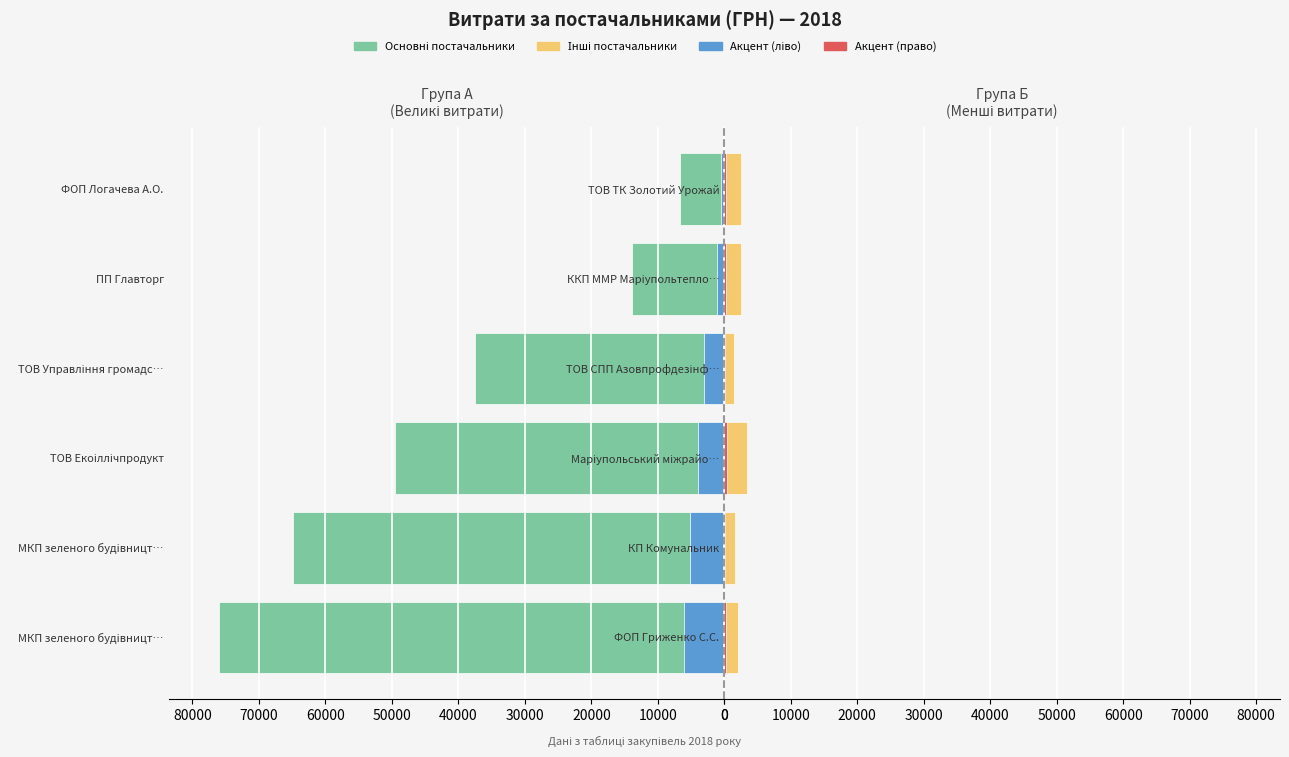

How many categories are shown in the chart?

6